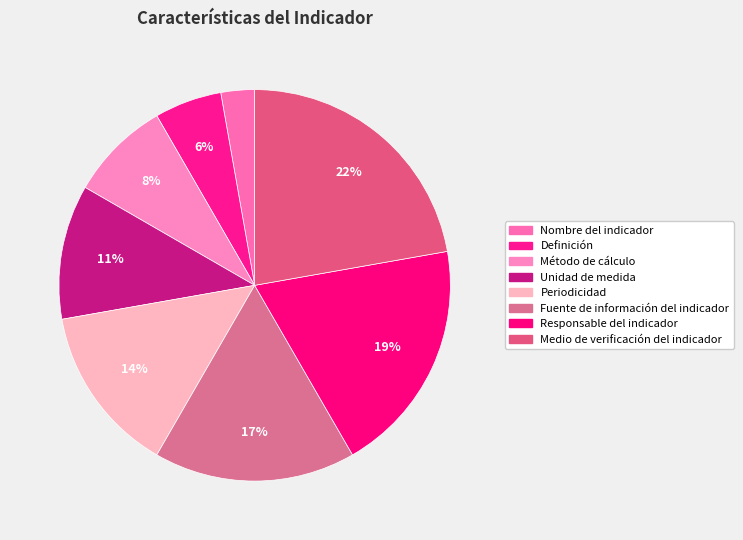

How many segments does this pie chart have?

8